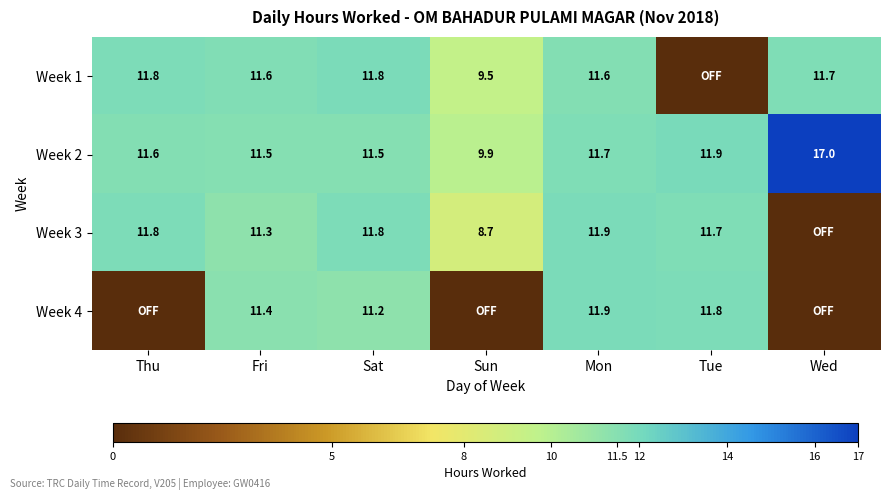

What is the sum of the Week 3 values at Sun and Tue?

20.4